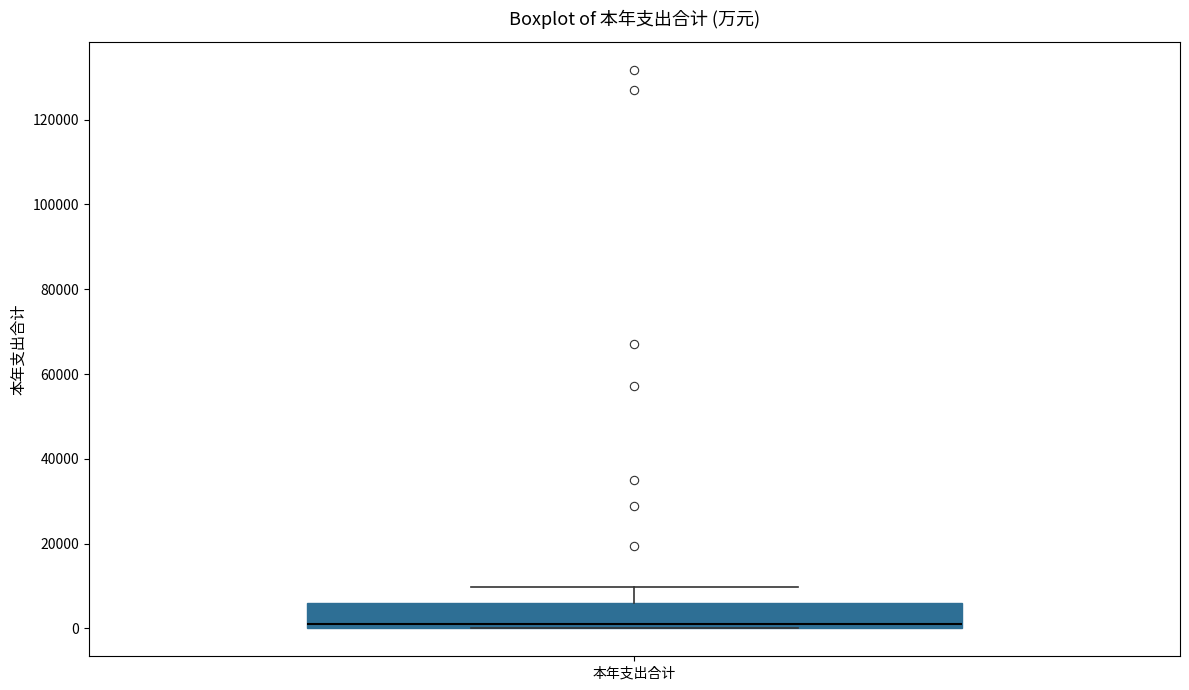

Read this box plot against the y-axis: the position of the median line, the range covered by the box, and the ends of both whiskers. The values are not printed on the chart, so give them approximately, as read against the axis.

median 0 (just above the box's lower edge), box 0 to 6000, whiskers 0 to 10000